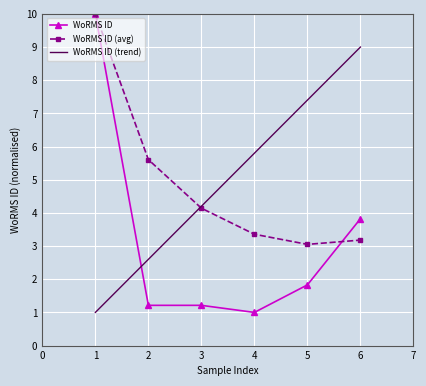

Which series has the widest spread of values?

WoRMS ID